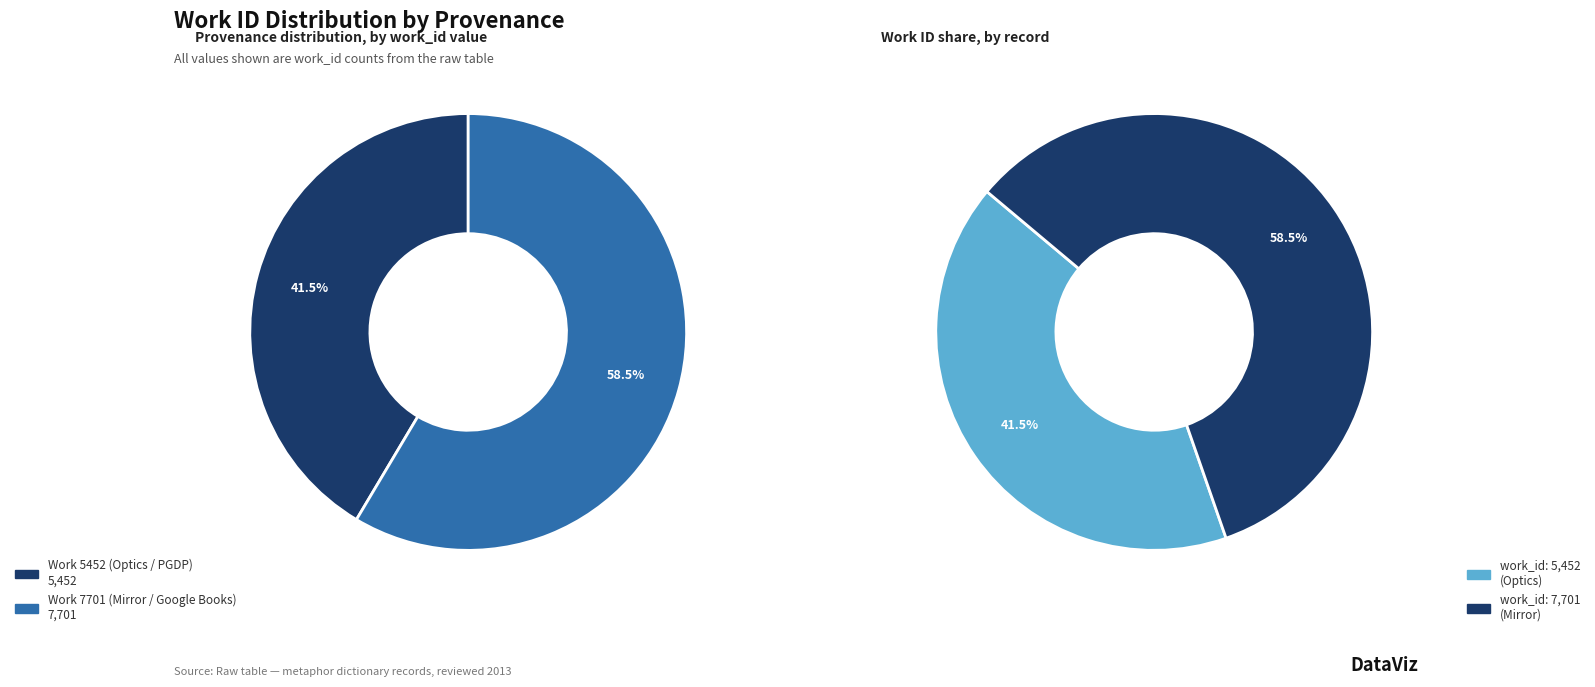

Which category accounts for the majority?

Work 7701 (Mirror / Google Books)